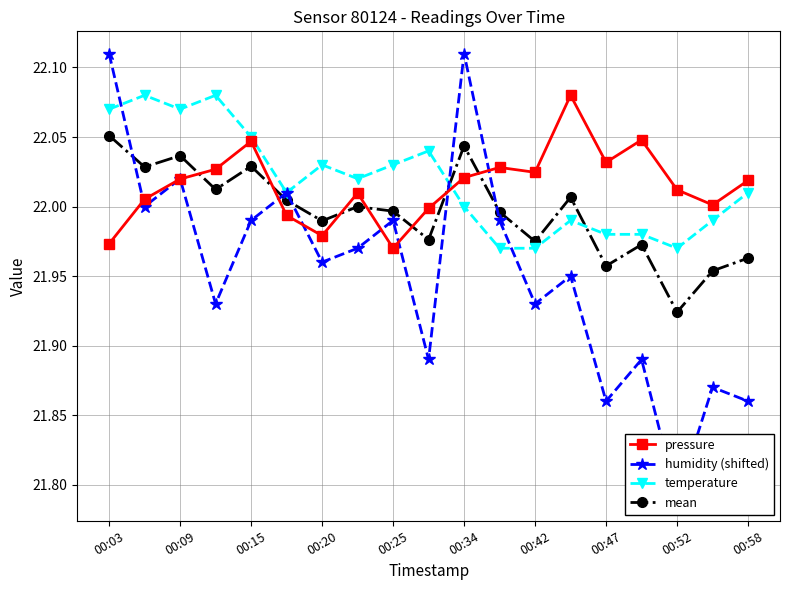

At 11, list the series in order from largest to smallest.

pressure, mean, humidity (shifted), temperature